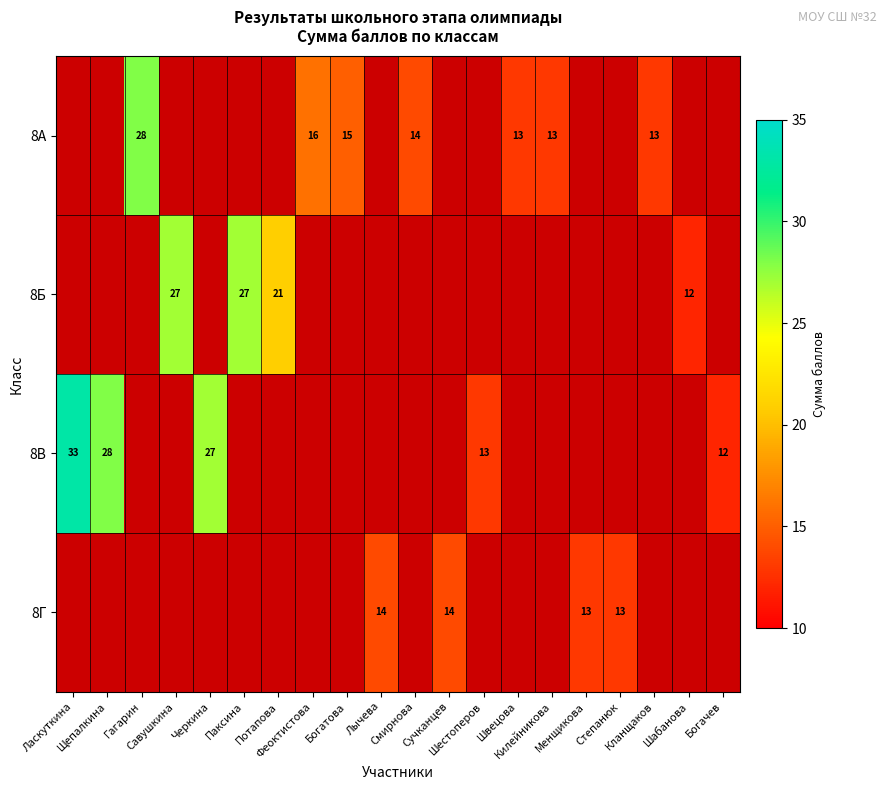

The 8Г series shows 13.0 at Степанюк. True or false?

True